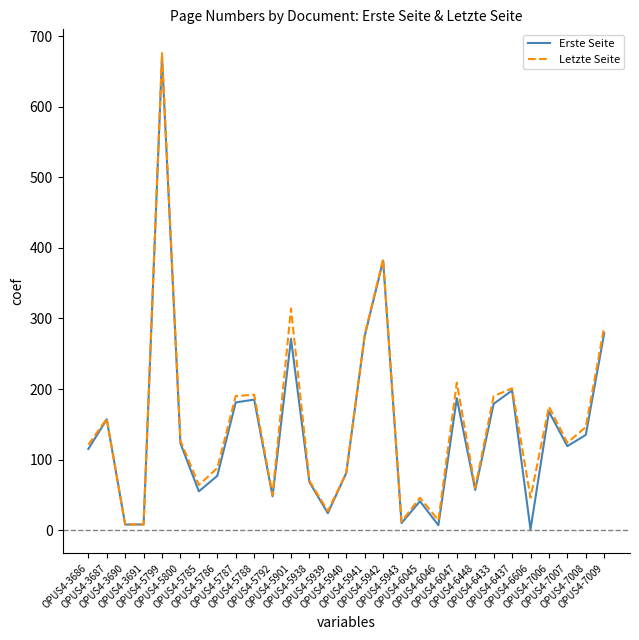

At which label does Letzte Seite first exceed 124?

OPUS4-3687